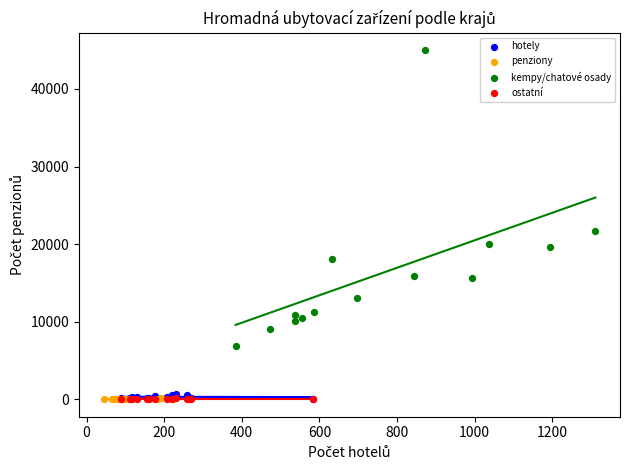

Which series contains the highest Y value?

kempy/chatové osady